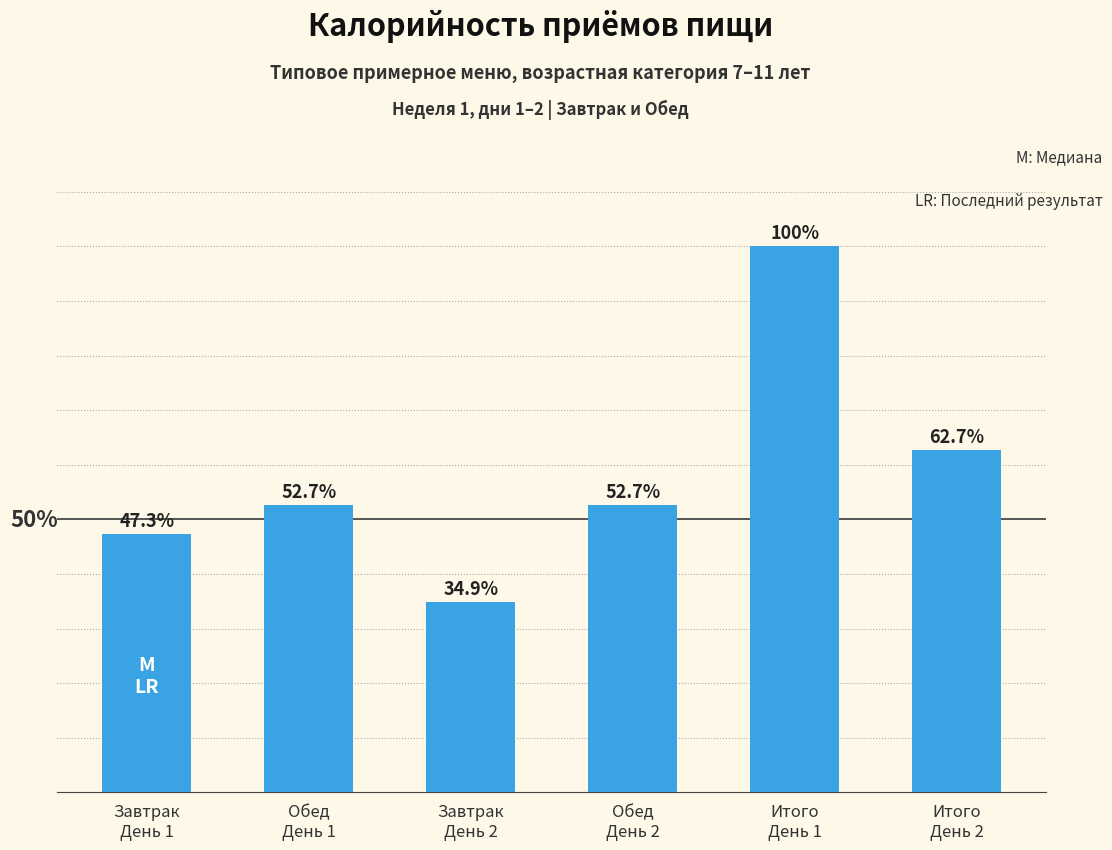

What is the ratio of the value at Завтрак
День 1 to the value at Итого
День 1?

0.5